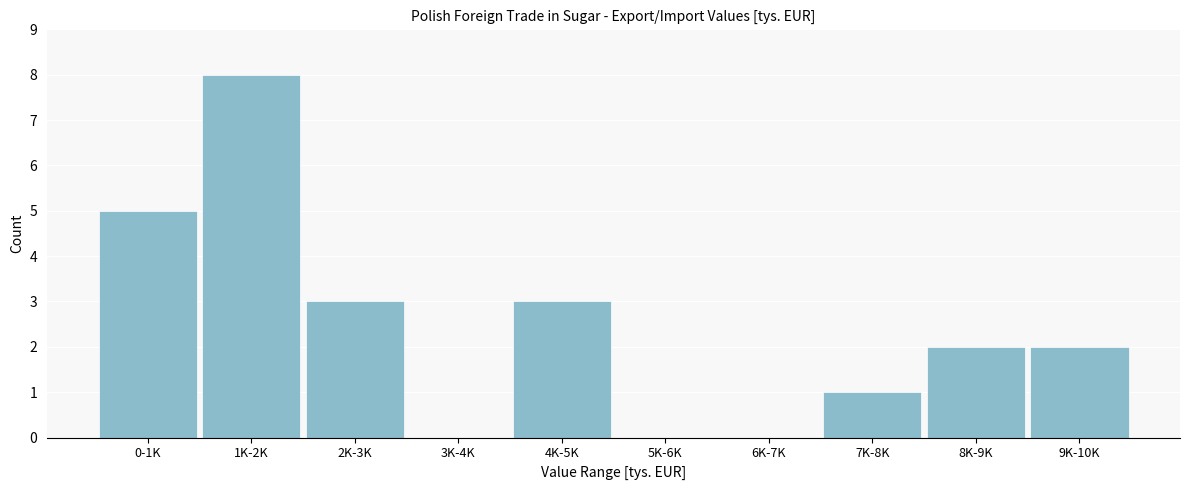

Reading left to right, transcribe all the data shown in this chart.

0-1K=5	1K-2K=8	2K-3K=3	3K-4K=0	4K-5K=3	5K-6K=0	6K-7K=0	7K-8K=1	8K-9K=2	9K-10K=2